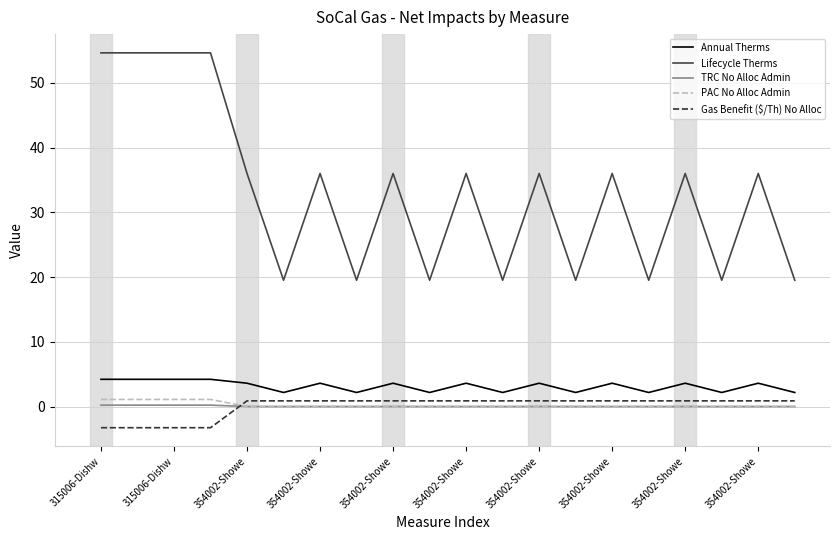

Which series has the widest spread of values?

Lifecycle Therms